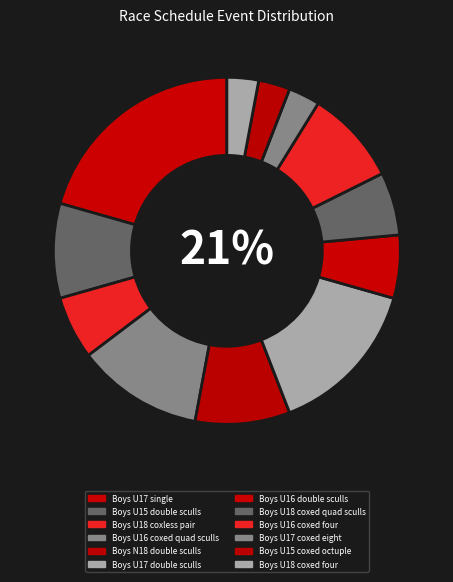

How many slices are in this pie chart?

12